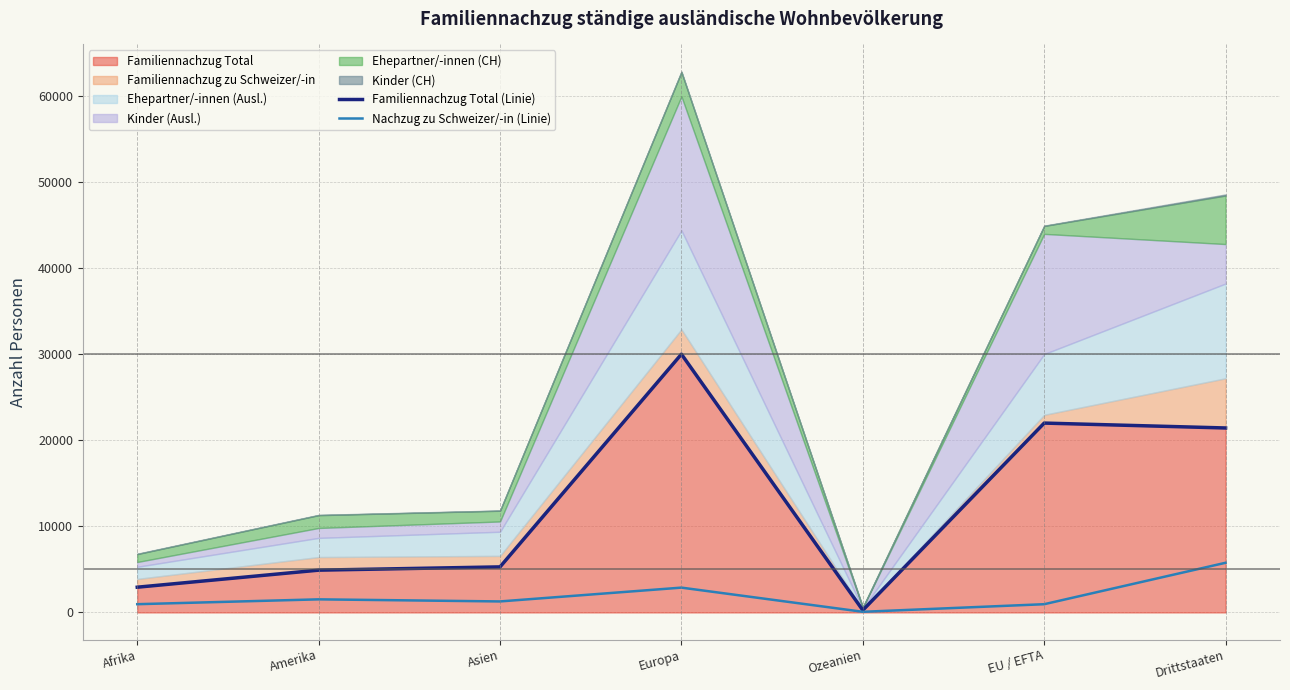

Is the value of Familiennachzug Total (Linie) at Ozeanien greater than the value of Nachzug zu Schweizer/-in (Linie) at Afrika?

No